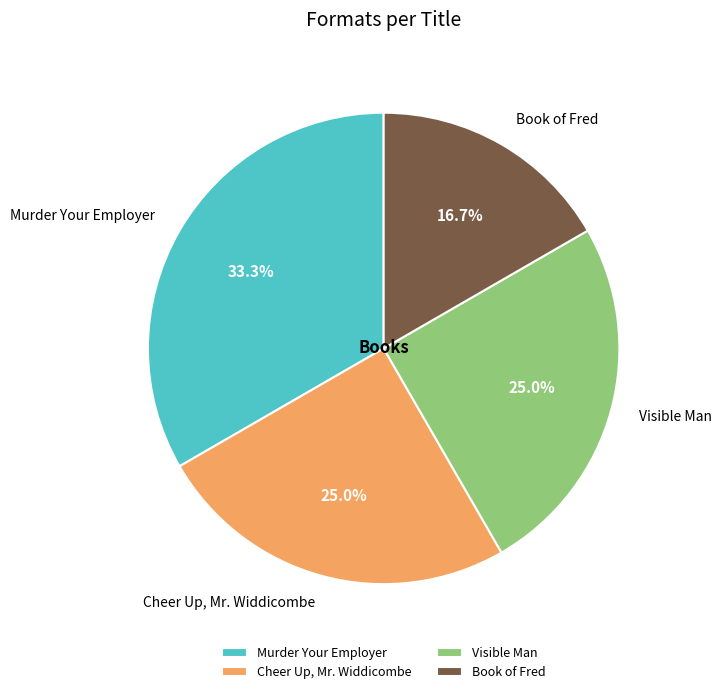

Count the number of slices in the pie.

4